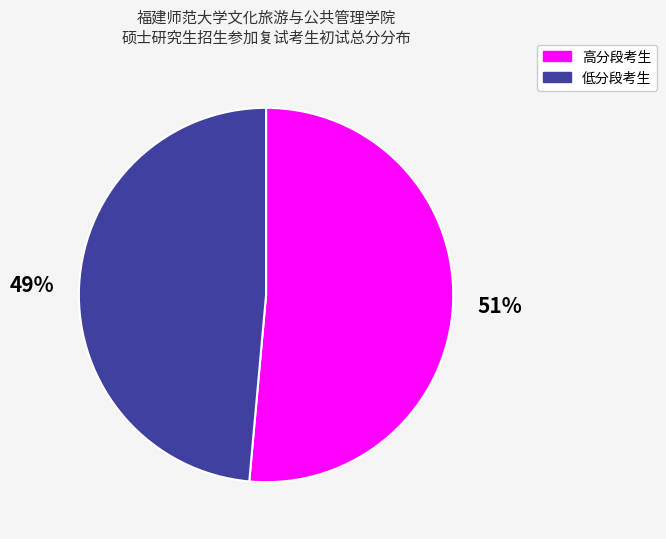

To the nearest percent, what percentage of the pie is 低分段考生?

49%